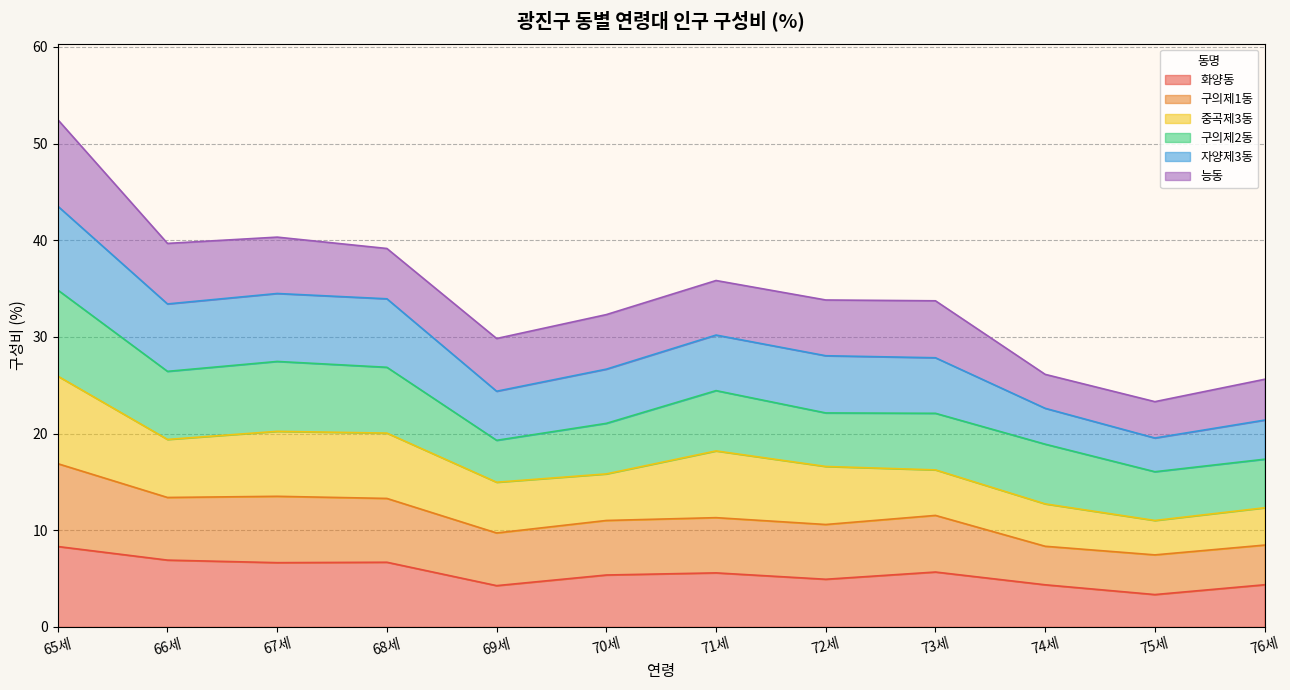

At which label does 화양동 first exceed 5?

65세